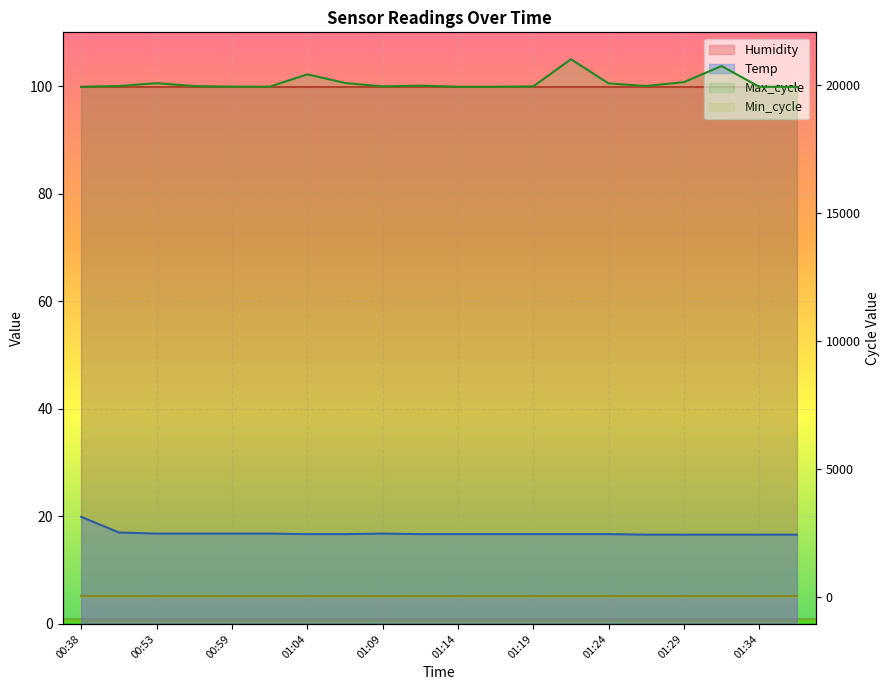

Between 01:26 and 01:24, which is larger?

01:24